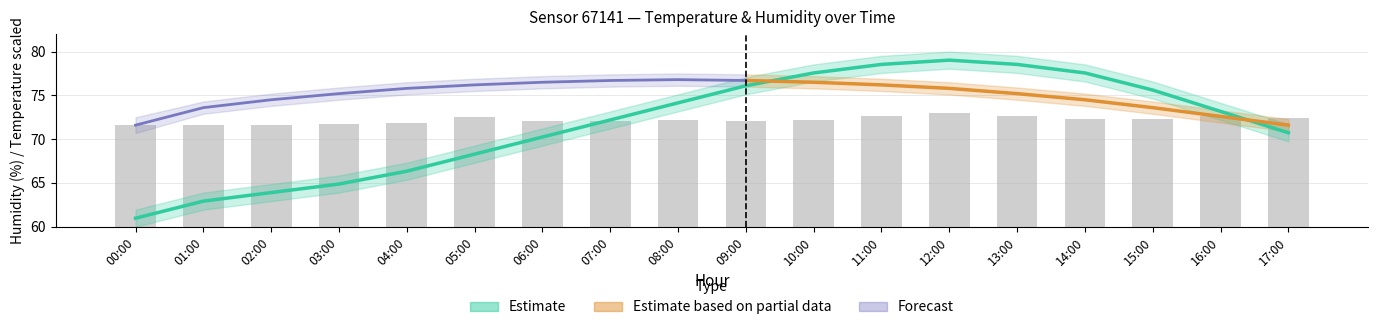

Read the value at 11:00.

72.6